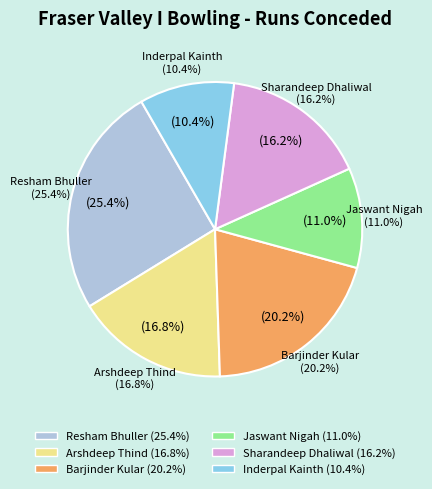

Is Barjinder Kular the majority of the pie?

No